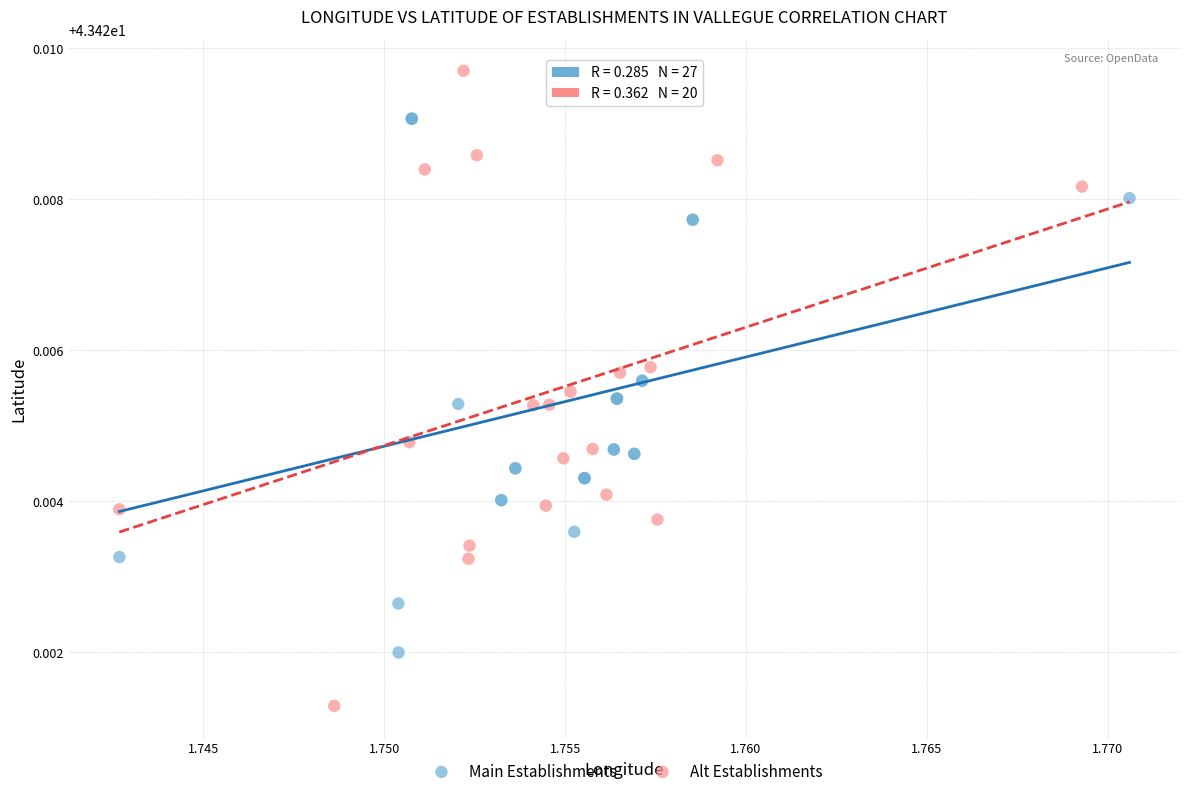

Which series contains the highest Y value?

Main Establishments